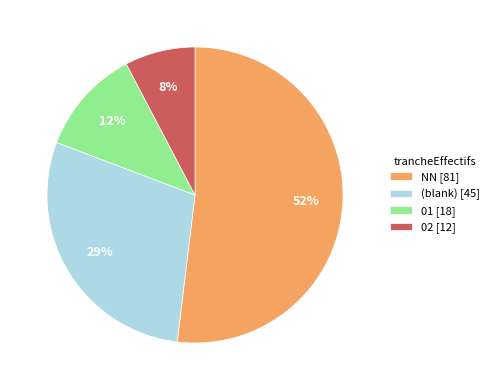

Is it true that NN [81] is 52% of the pie?

True